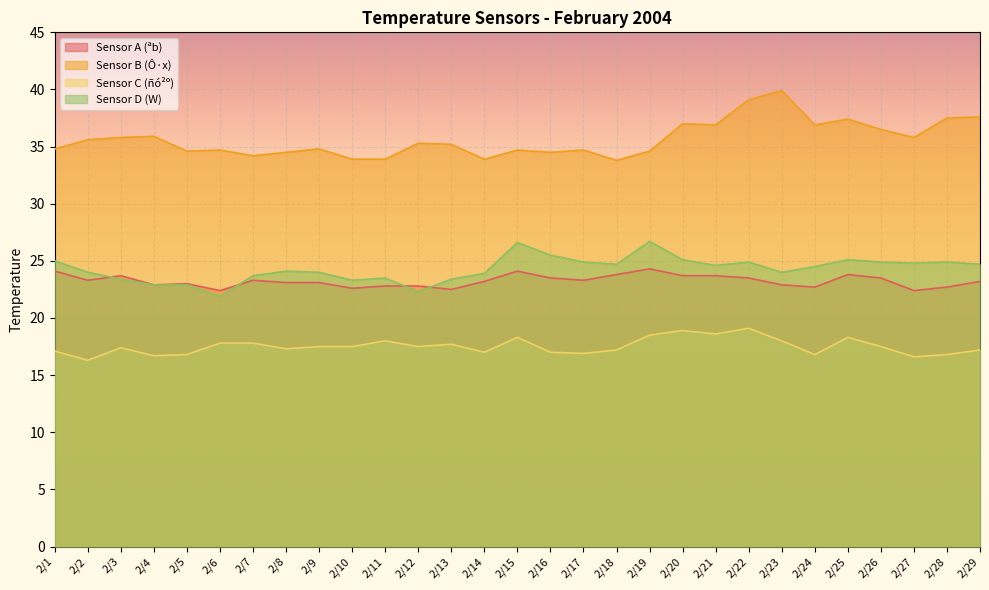

What is the highest value of the Sensor A (ªb) series?

24.3